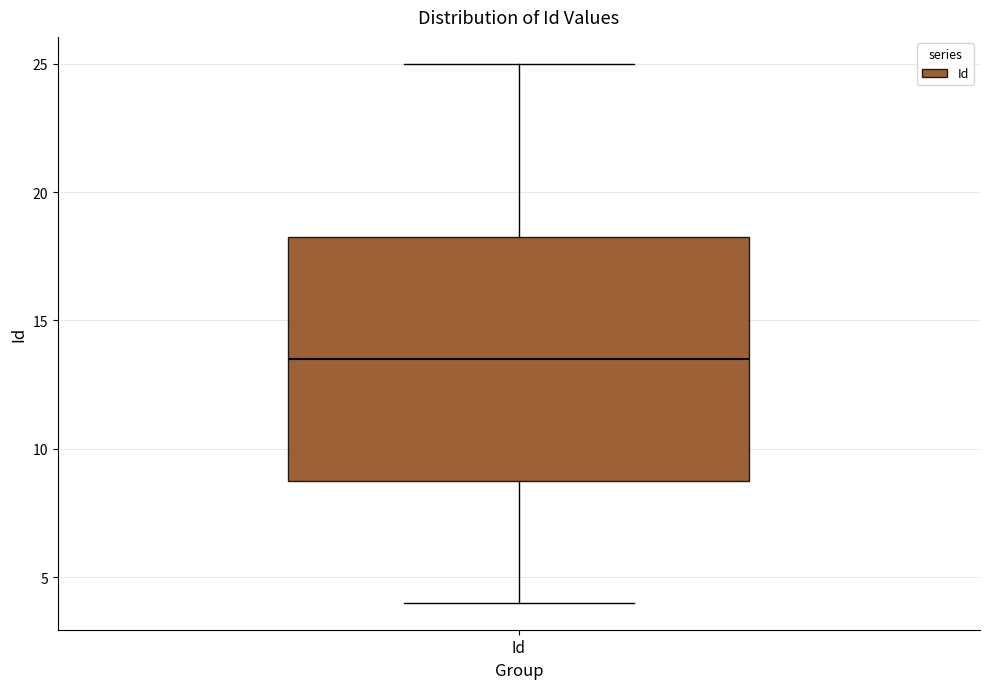

Read this box plot against the y-axis: the position of the median line, the range covered by the box, and the ends of both whiskers. The values are not printed on the chart, so give them approximately, as read against the axis.

median 13.5, box 9.0 to 18.5, whiskers 4.0 to 25.0